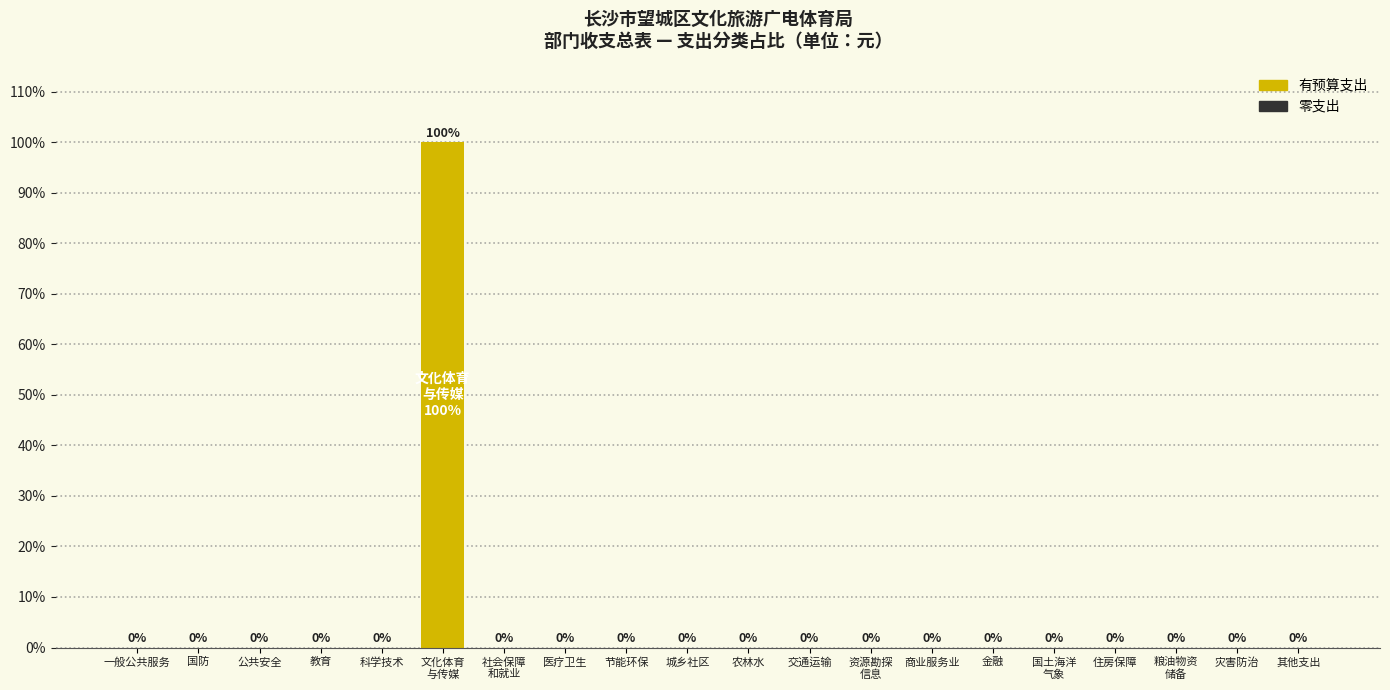

What is the sum of all values?

100